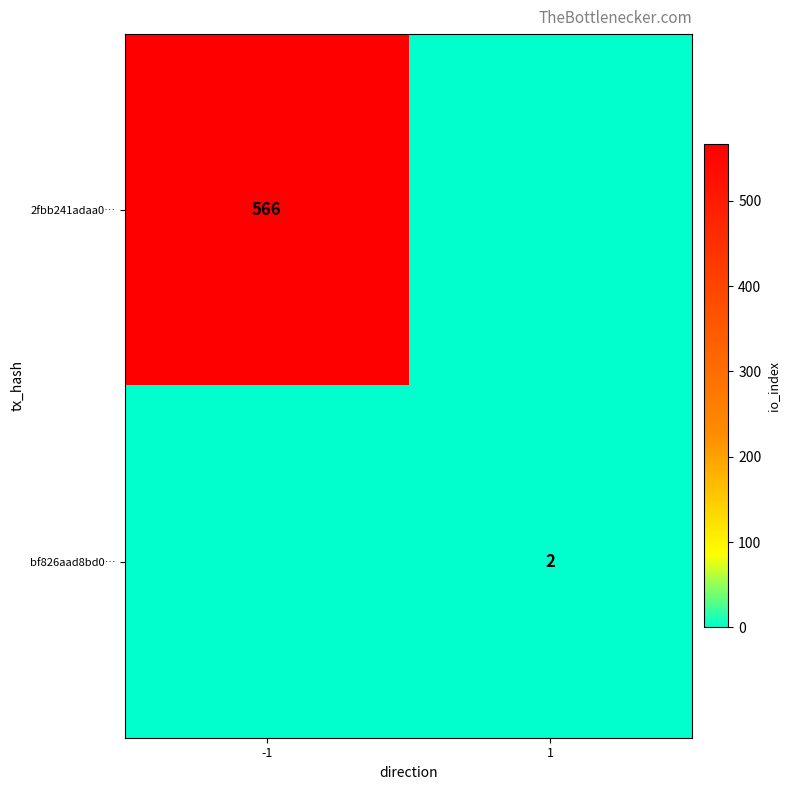

True or false: bf826aad8bd0… has a value of 2 at 1.

True